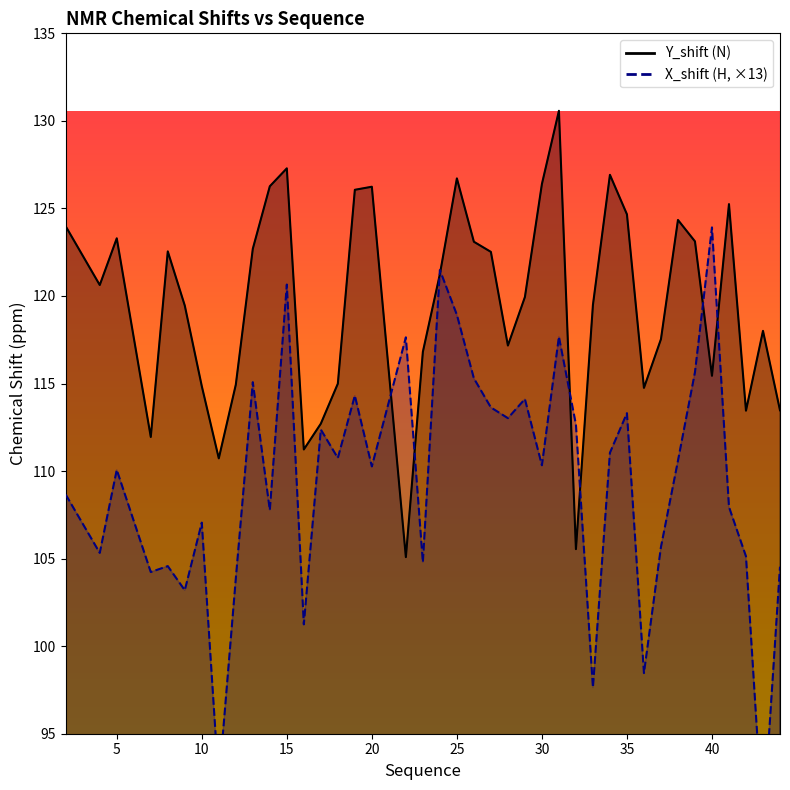

True or false: X_shift has a value of 182.6 at 8.

False